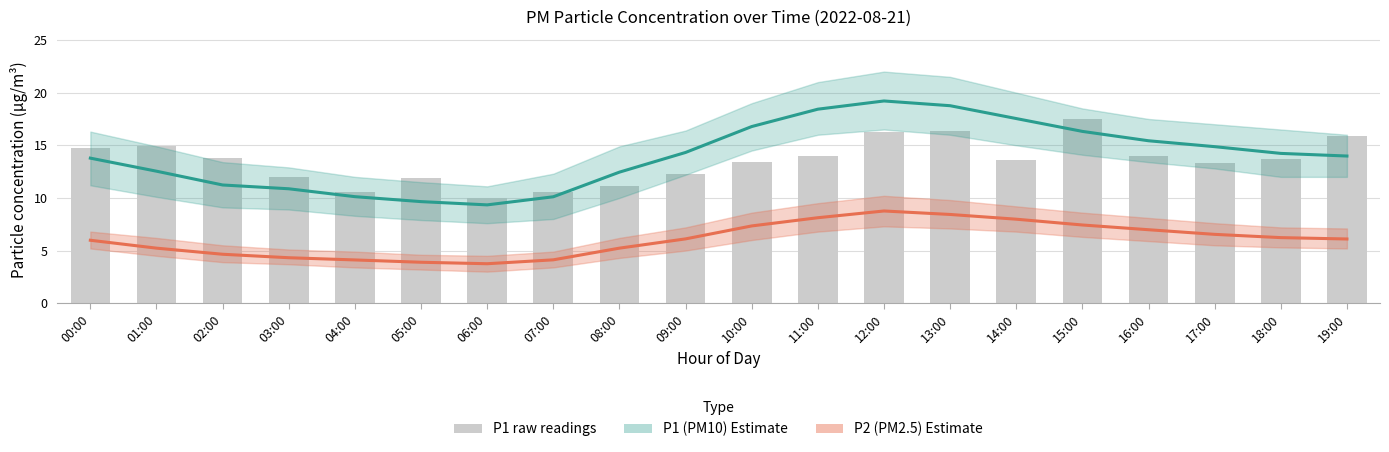

Are the bars grouped side by side (vs. stacked)?

Yes